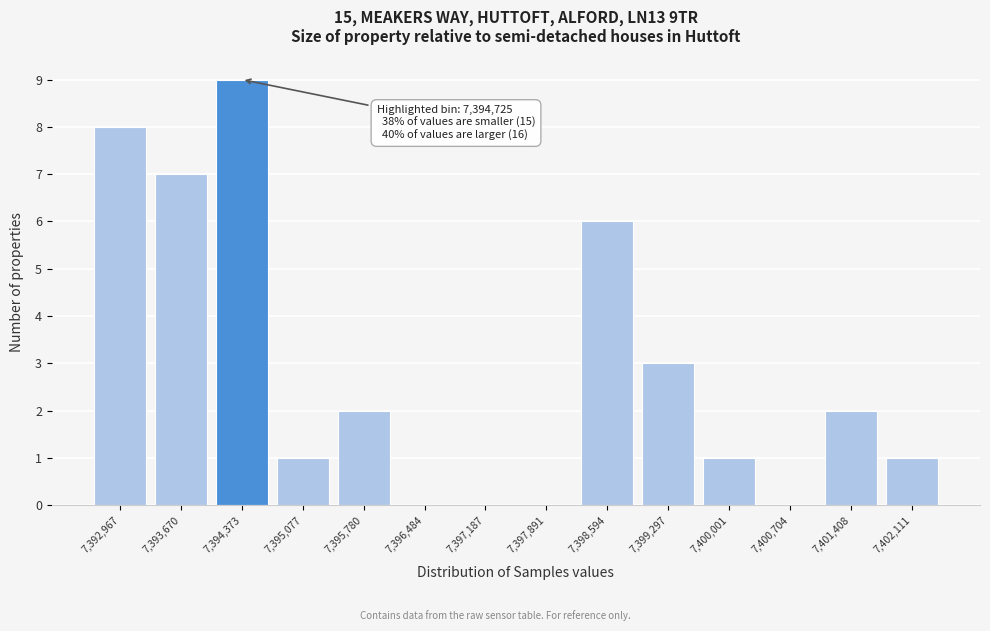

Reading right to left, what are all the values shown in this chart?

7,402,111=1	7,401,408=2	7,400,704=0	7,400,001=1	7,399,297=3	7,398,594=6	7,397,891=0	7,397,187=0	7,396,484=0	7,395,780=2	7,395,077=1	7,394,373=9	7,393,670=7	7,392,967=8